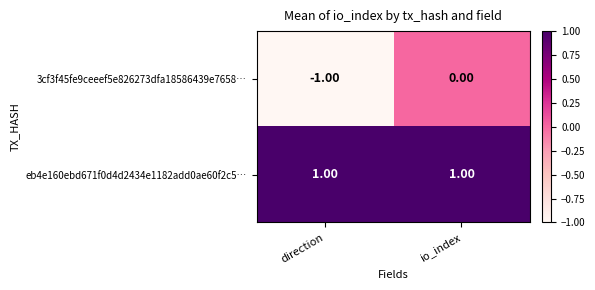

At which label does 3cf3f45fe9ceeef5e826273dfa18586439e7658… reach its minimum?

direction